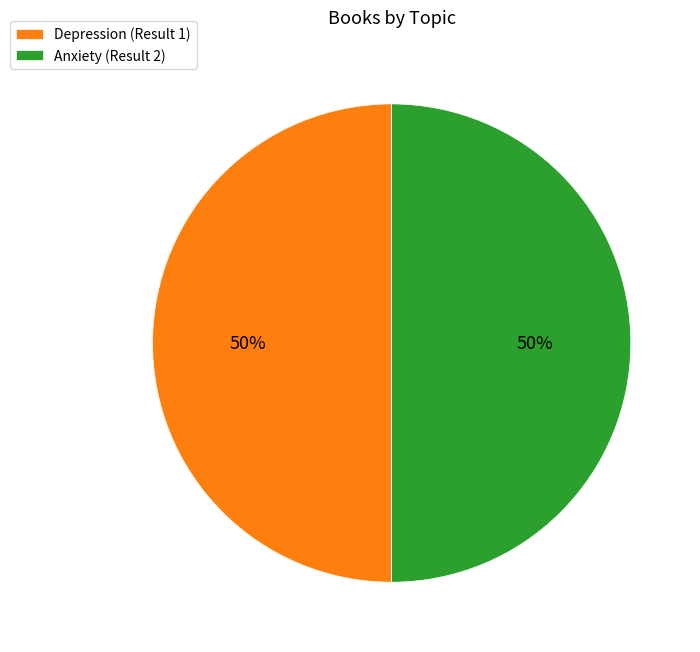

Combined, do Depression (Result 1) and Anxiety (Result 2) account for over 50%?

Yes